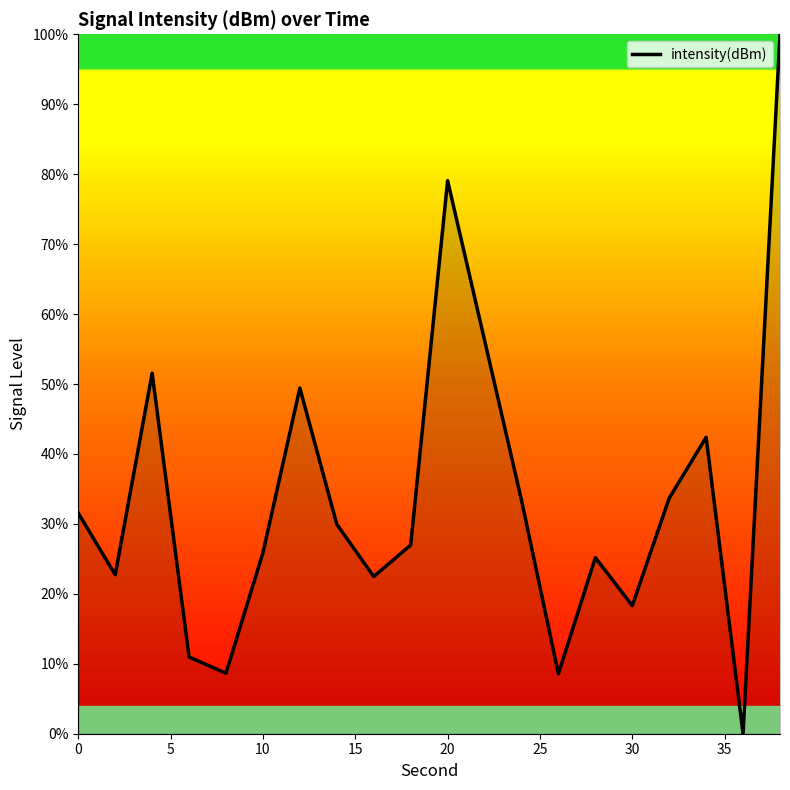

What is the difference between the maximum and minimum values?

100.0